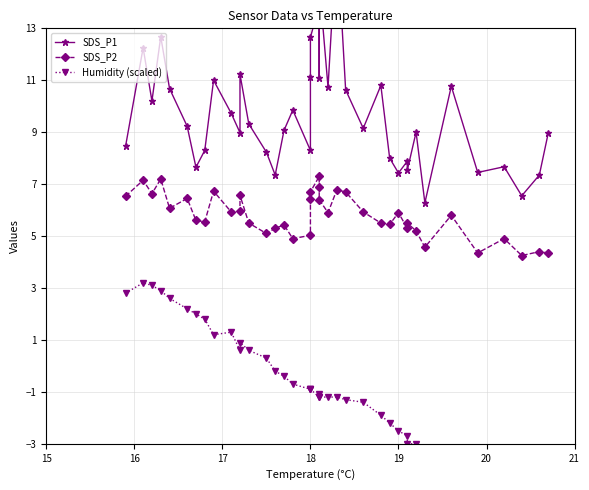

True or false: Humidity (scaled) and SDS_P1 intersect in this chart.

False